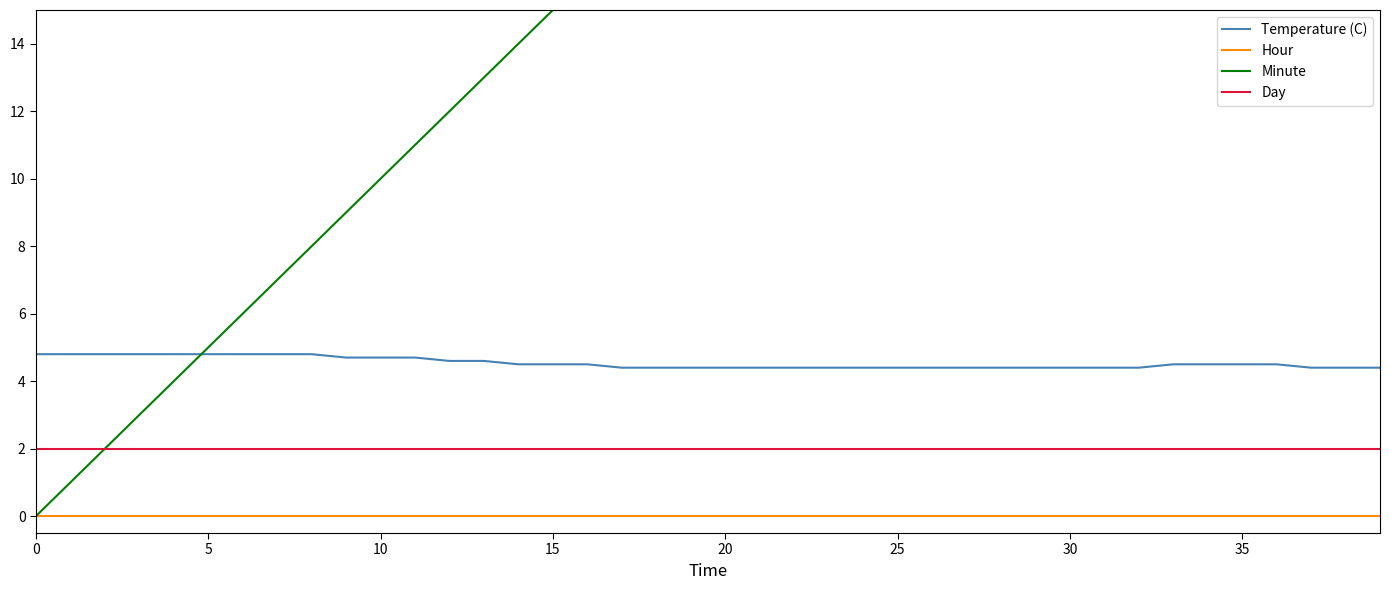

Which series has the largest total across all categories?

Minute